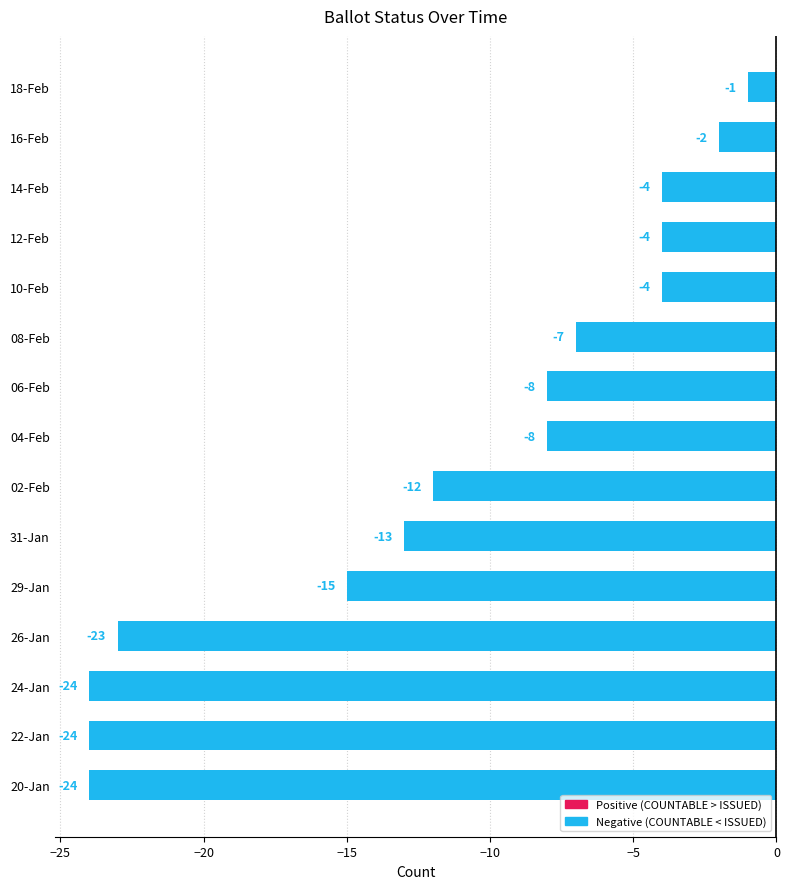

How many values exceed -8?

6